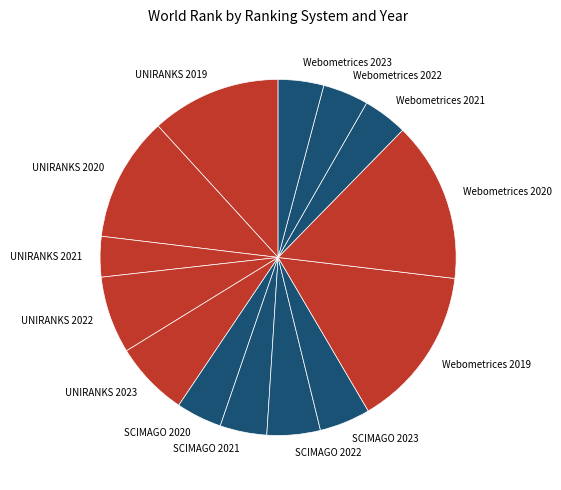

Is the sum of Webometrices 2022 and UNIRANKS 2021 greater than half?

No